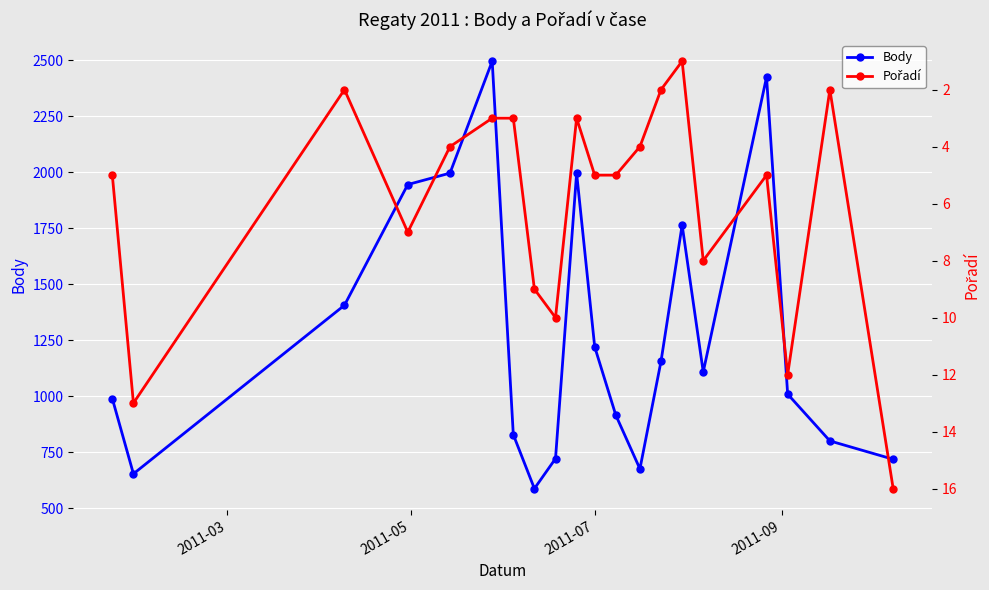

How many interior local peaks does the Pořadí series have?

5